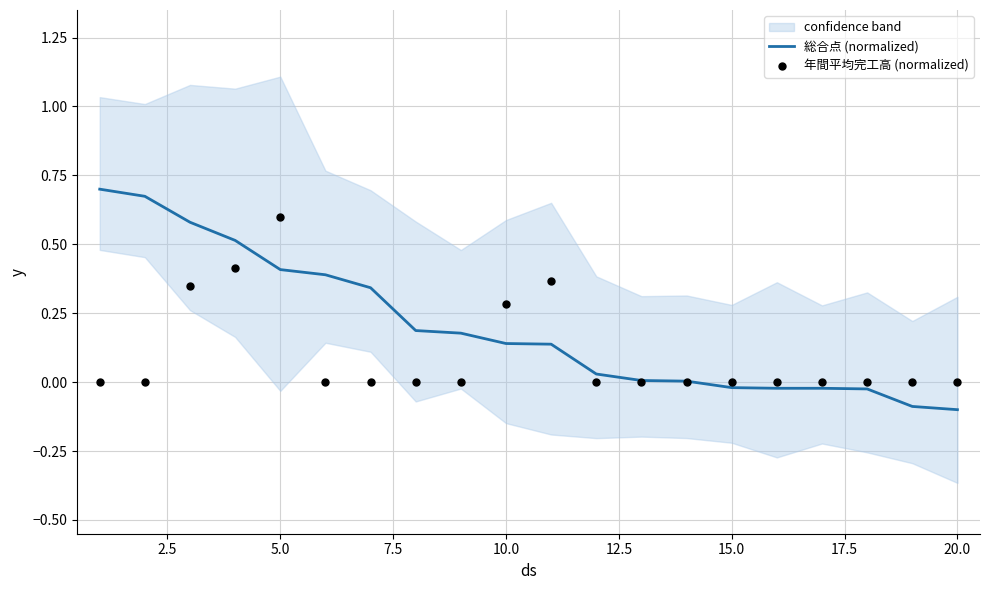

Which series contains the lowest Y value?

総合点 (normalized)